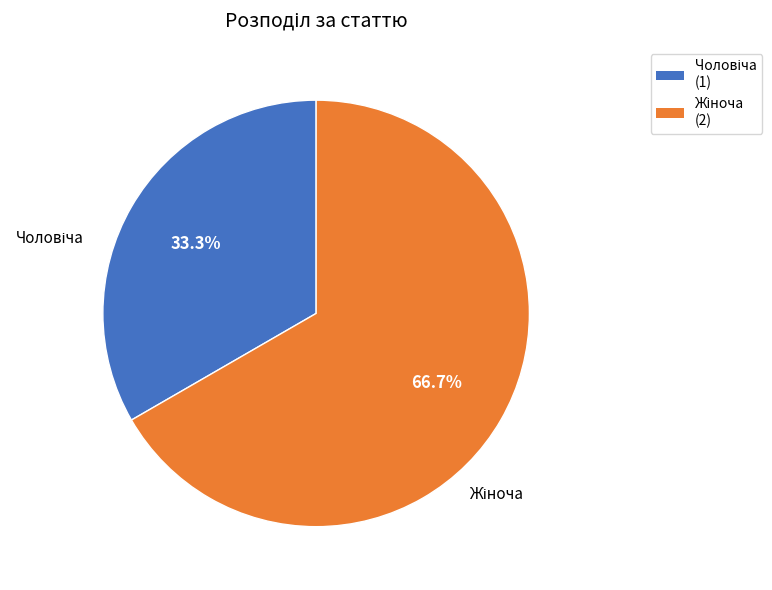

How many slices are in this pie chart?

2